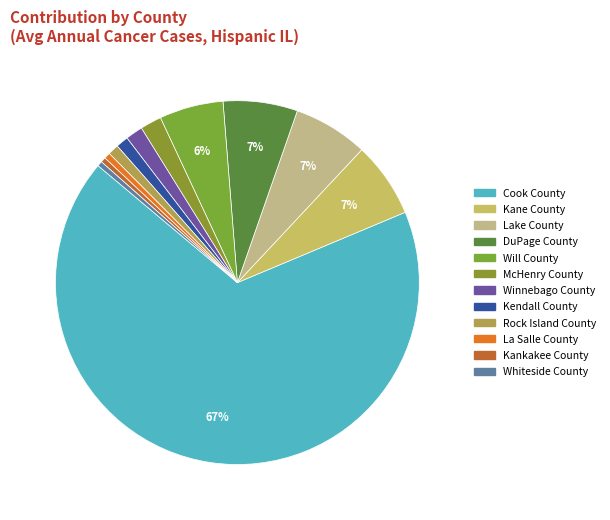

Count the number of slices in the pie.

12